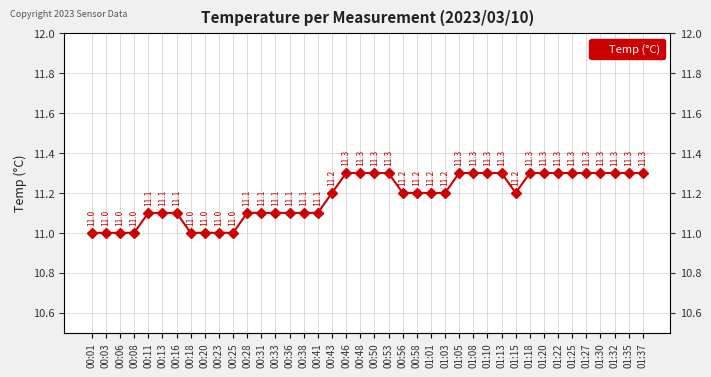

The chart shows a value of 18.1 at 01:15. True or false?

False